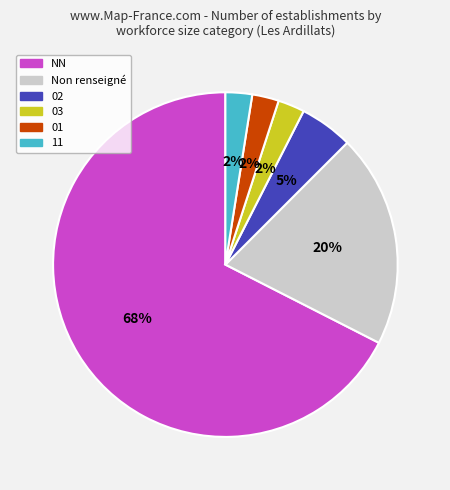

Is there any slice that represents more than half of the pie?

Yes